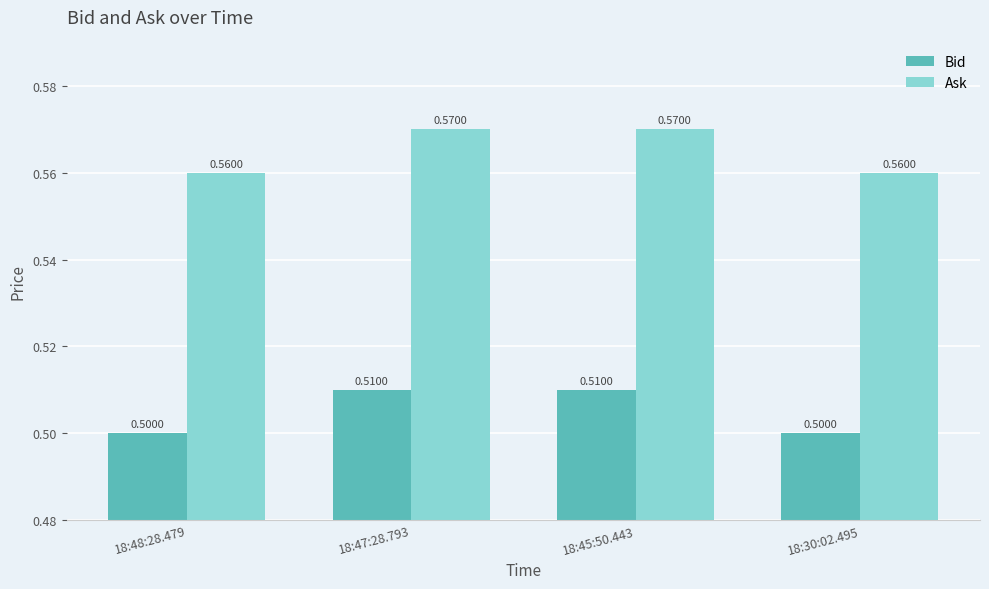

Rank the series by their average value, from lowest to highest.

Bid, Ask